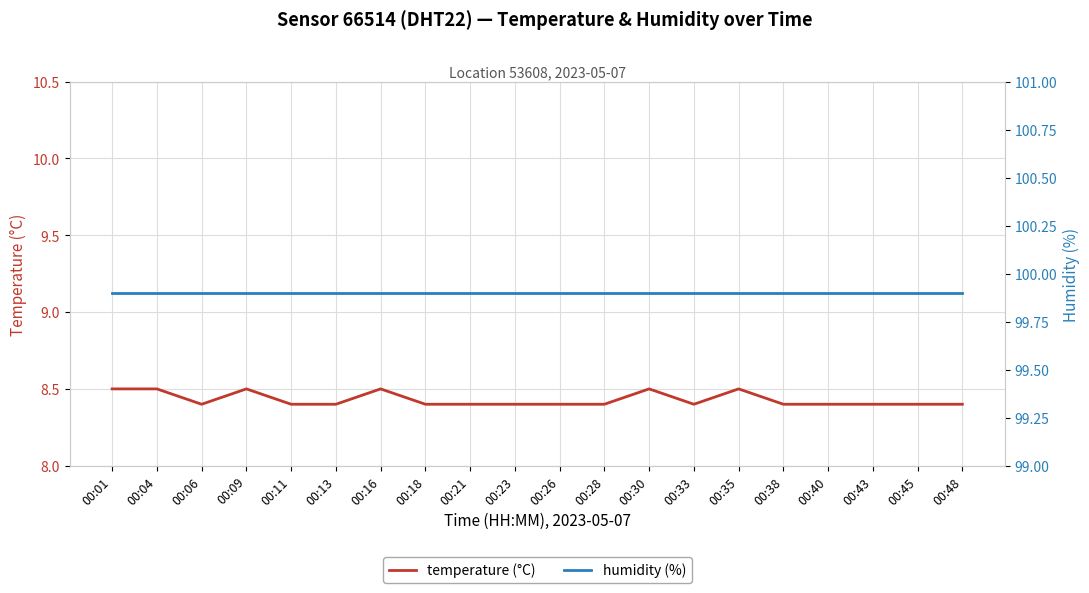

What is the value of the humidity (%) point at the 17th from the left?

99.9